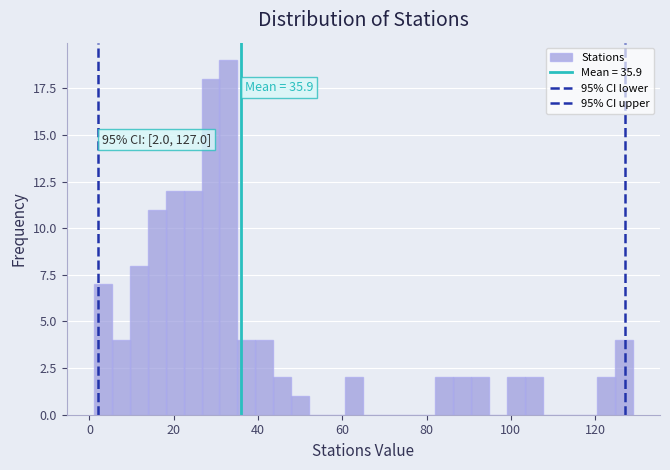

Read against the x-axis, roughly where is the centre of the tallest bar?

34